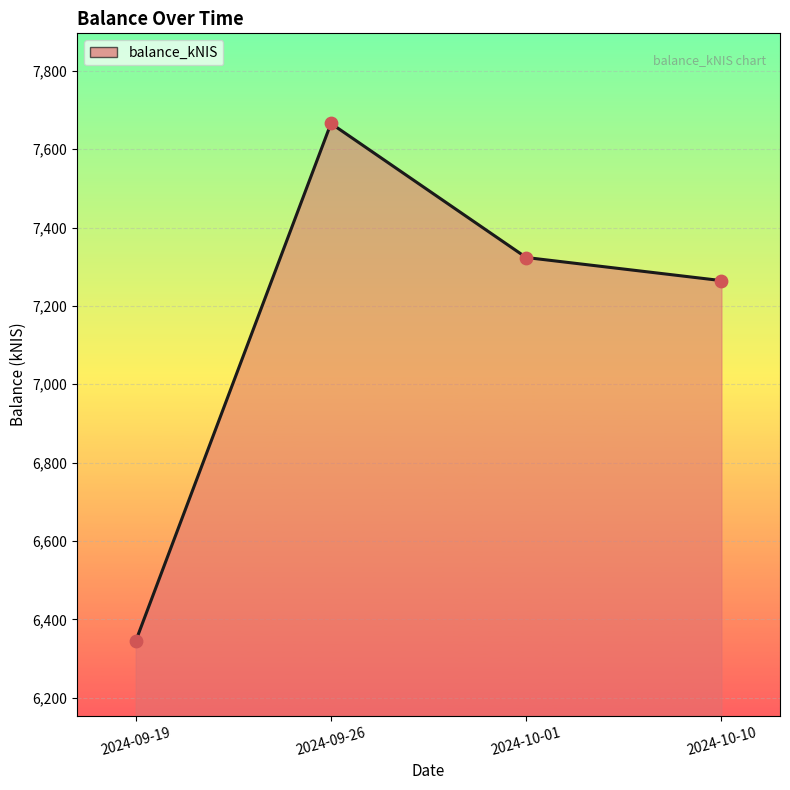

Between 2024-09-26 and 2024-09-19, which is larger?

2024-09-26